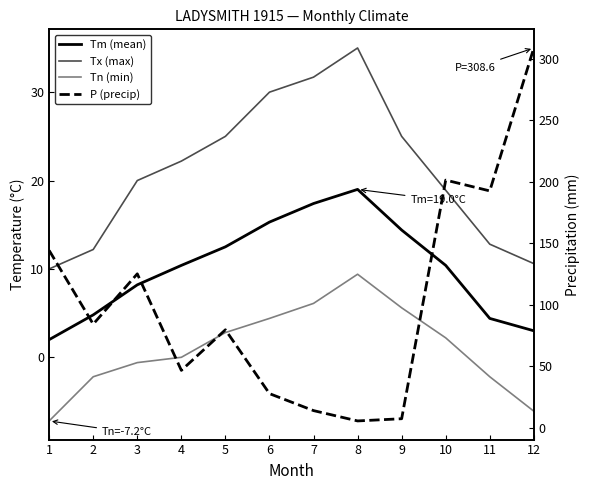

How many values in the Tn (min) series are below 2?

6